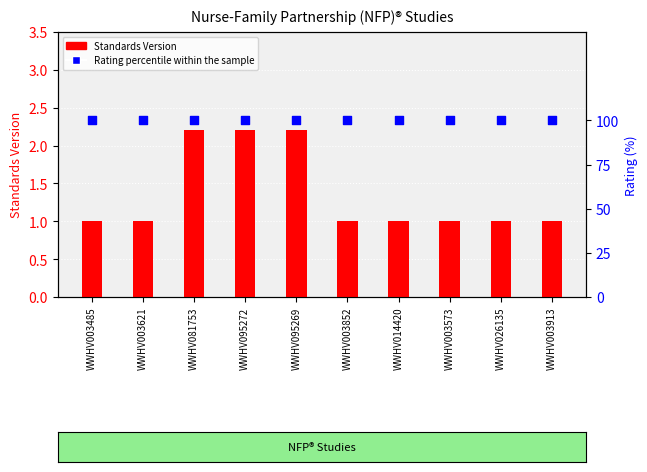

Is the value of Standards Version at WWHV026135 greater than the value of Rating percentile within the sample at WWHV003573?

No